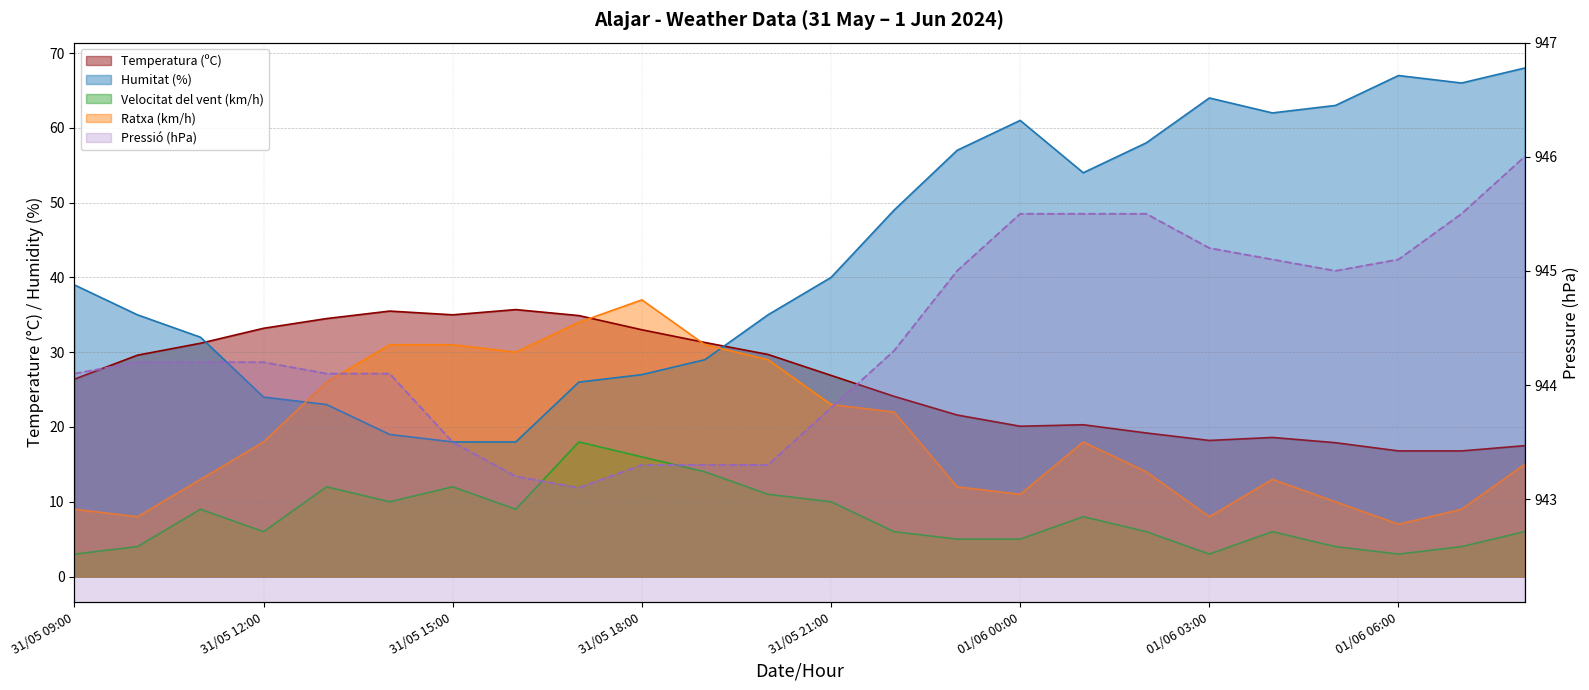

What is the spread (max minus min) of values at 01/06 06:00?

942.1